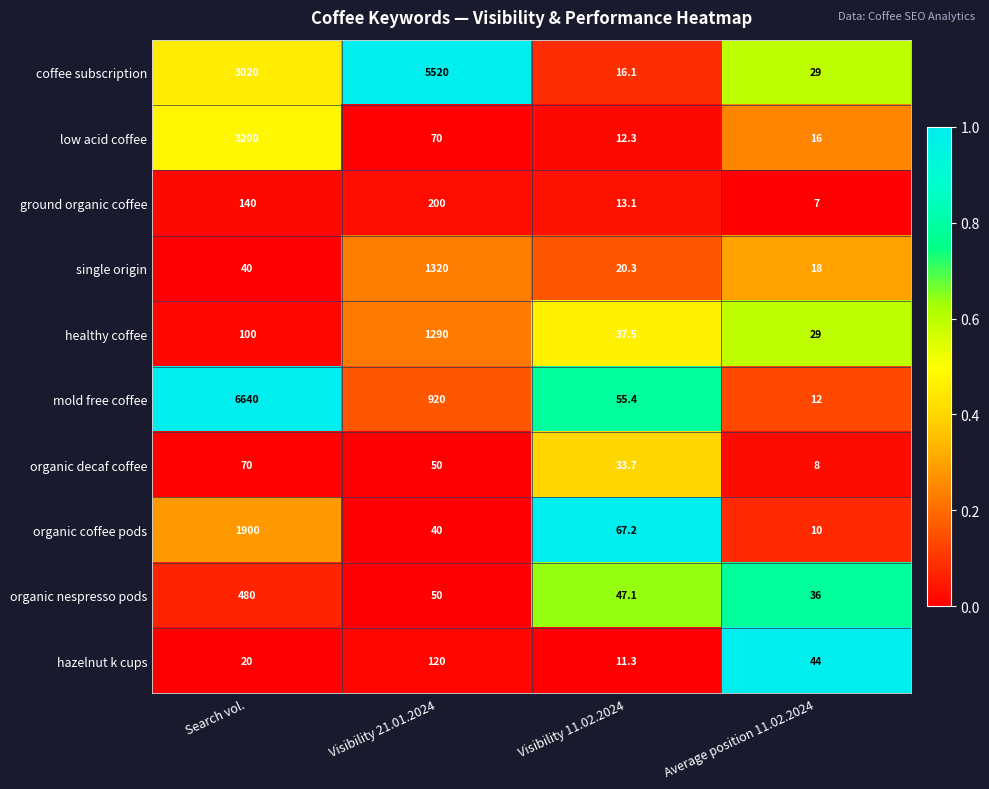

What is the difference between the healthy coffee values at Visibility 11.02.2024 and Visibility 21.01.2024?

1252.5